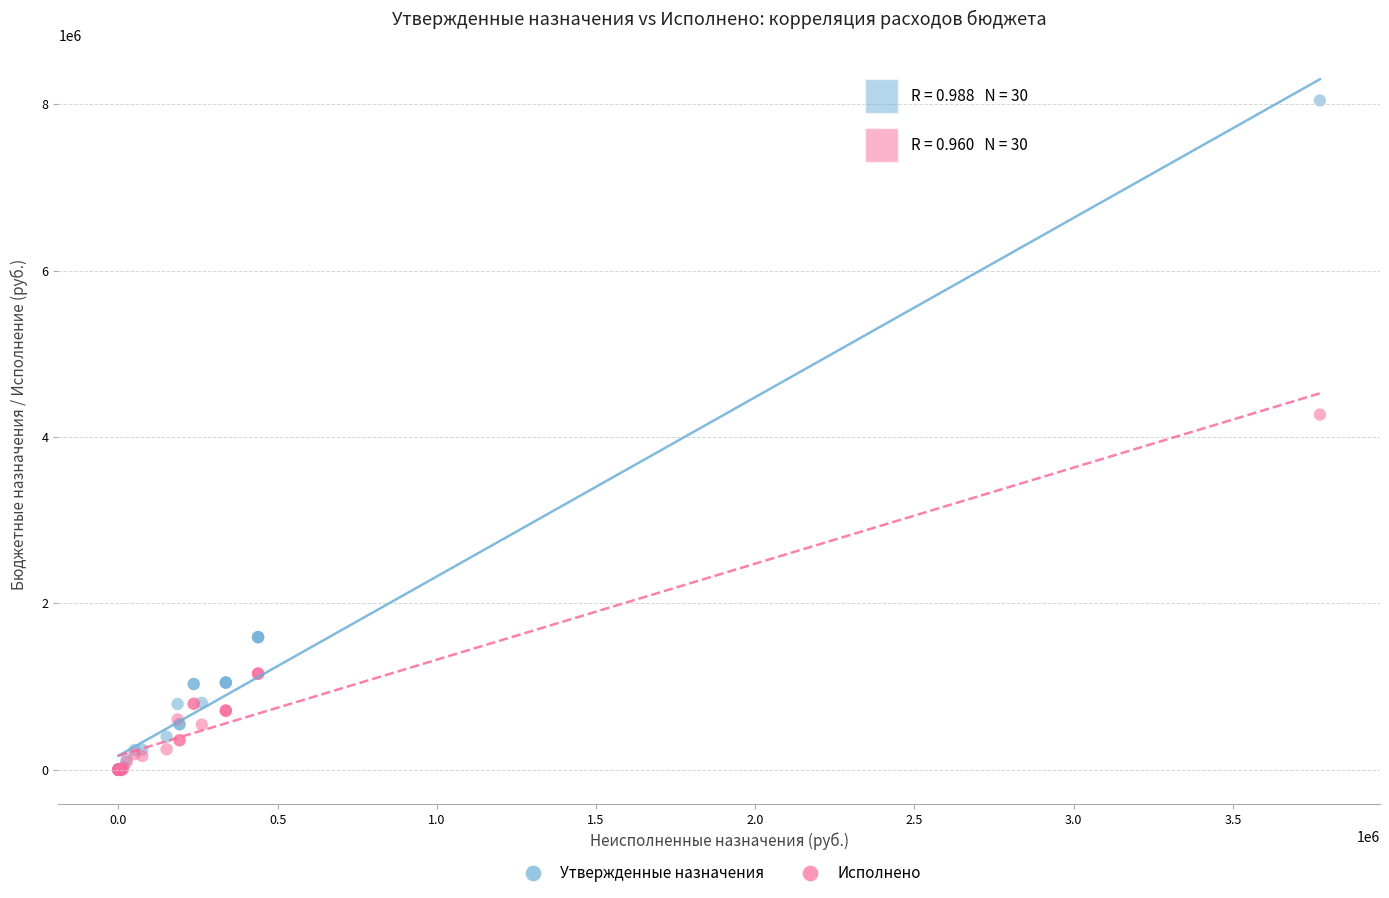

Across all series, what Y value is closest to 4021488?

4269558.9